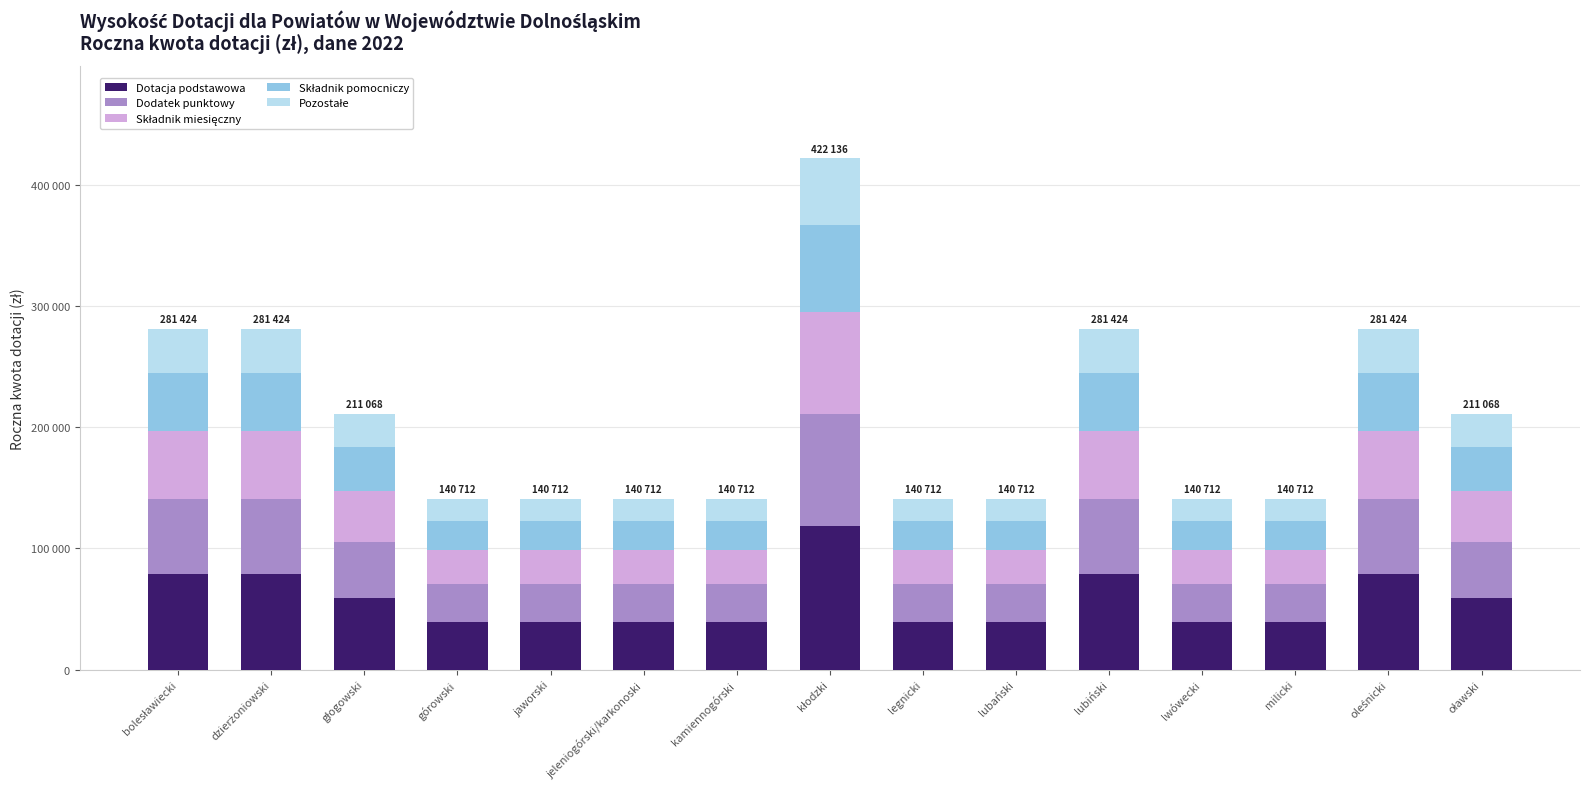

Does the chart contain stacked bars?

Yes